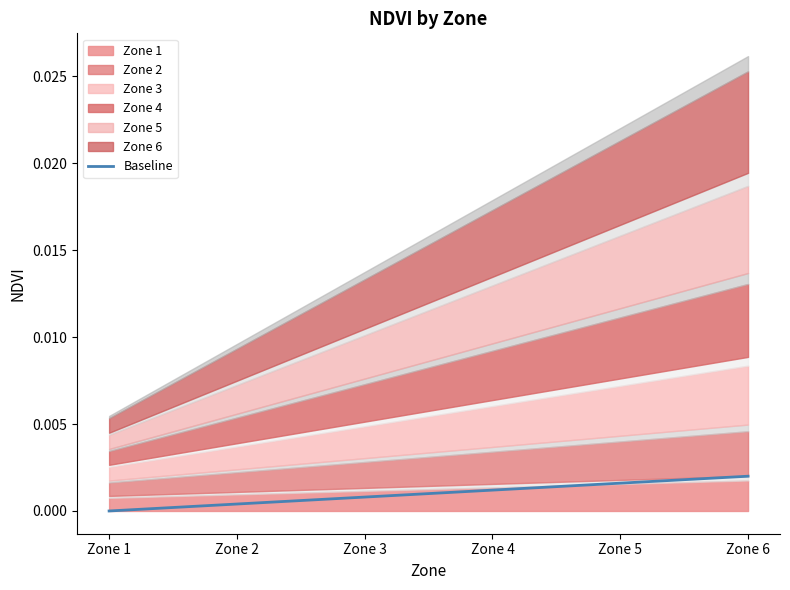

At which category does the chart reach its peak across all series?

Zone 6